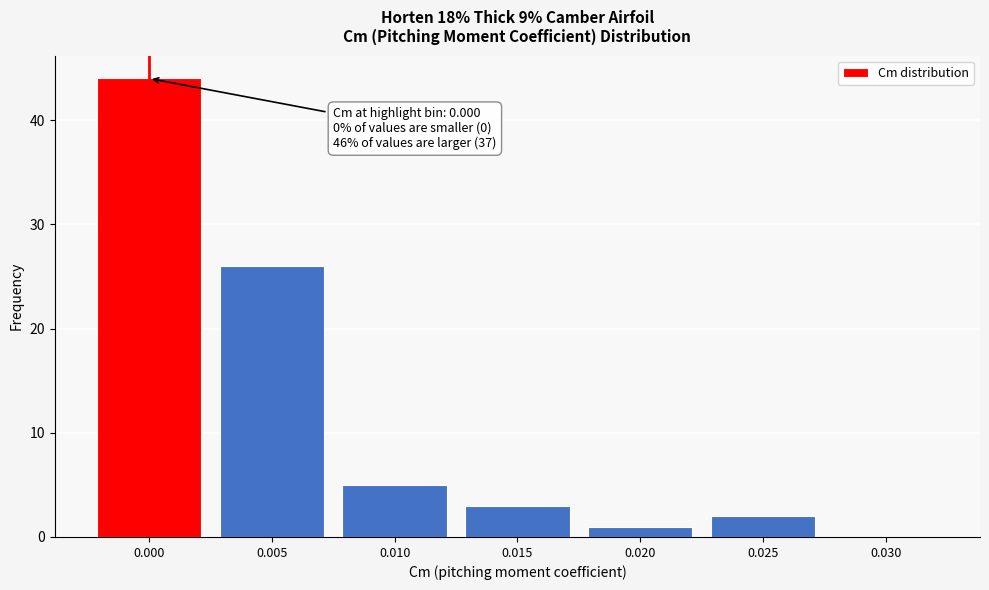

Reading left to right, what are all the values shown in this chart?

0.000=44	0.005=26	0.010=5	0.015=3	0.020=1	0.025=2	0.030=0